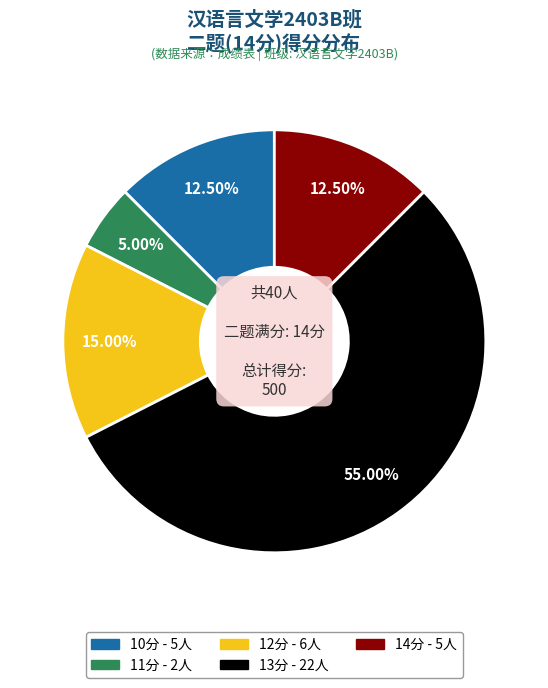

Is there a majority slice in this chart?

Yes